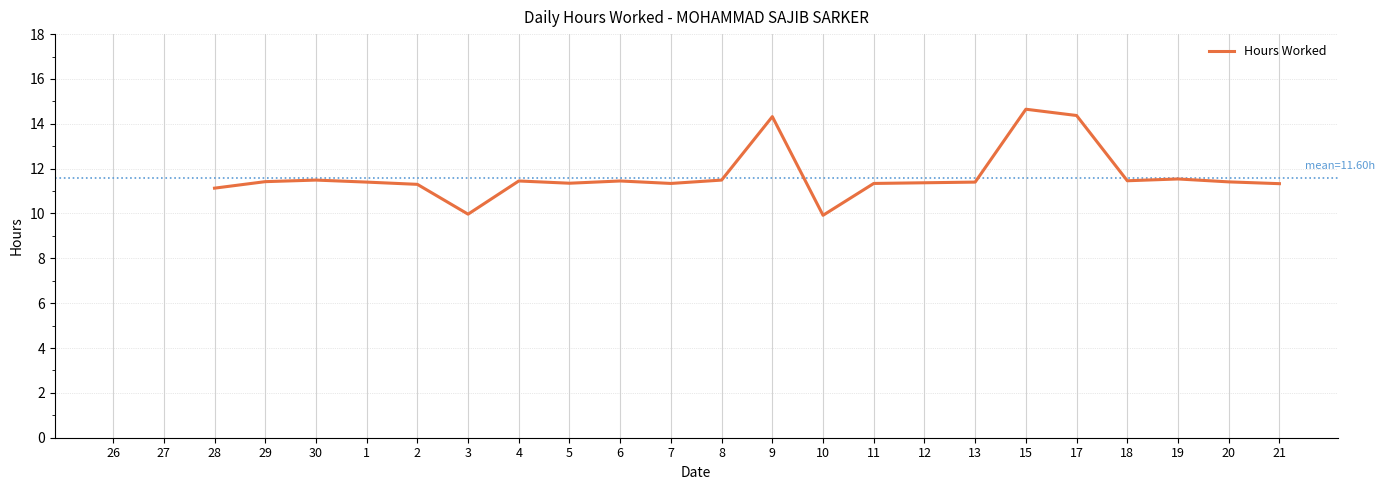

How many interior local peaks (higher than both neighbors) does the data have?

6